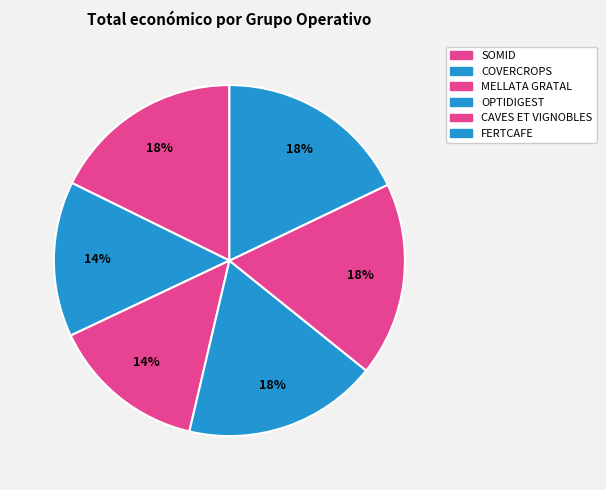

The CAVES ET VIGNOBLES slice represents 18% of the pie. True or false?

True